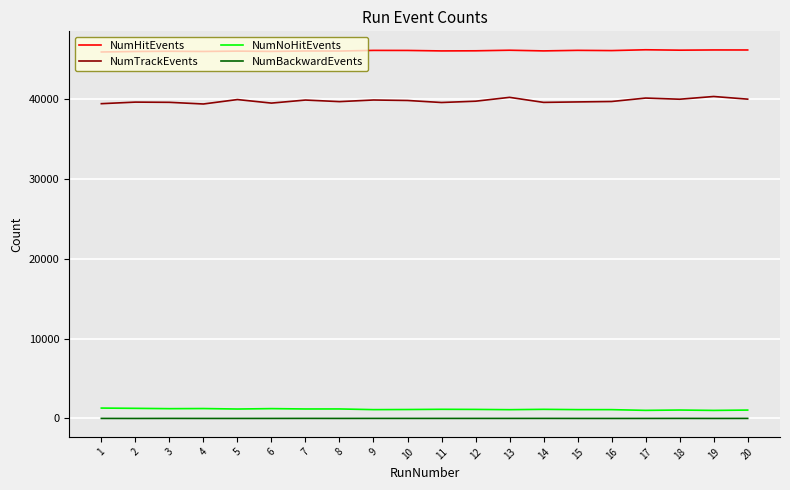

True or false: NumHitEvents has more than 2 interior local peaks.

True